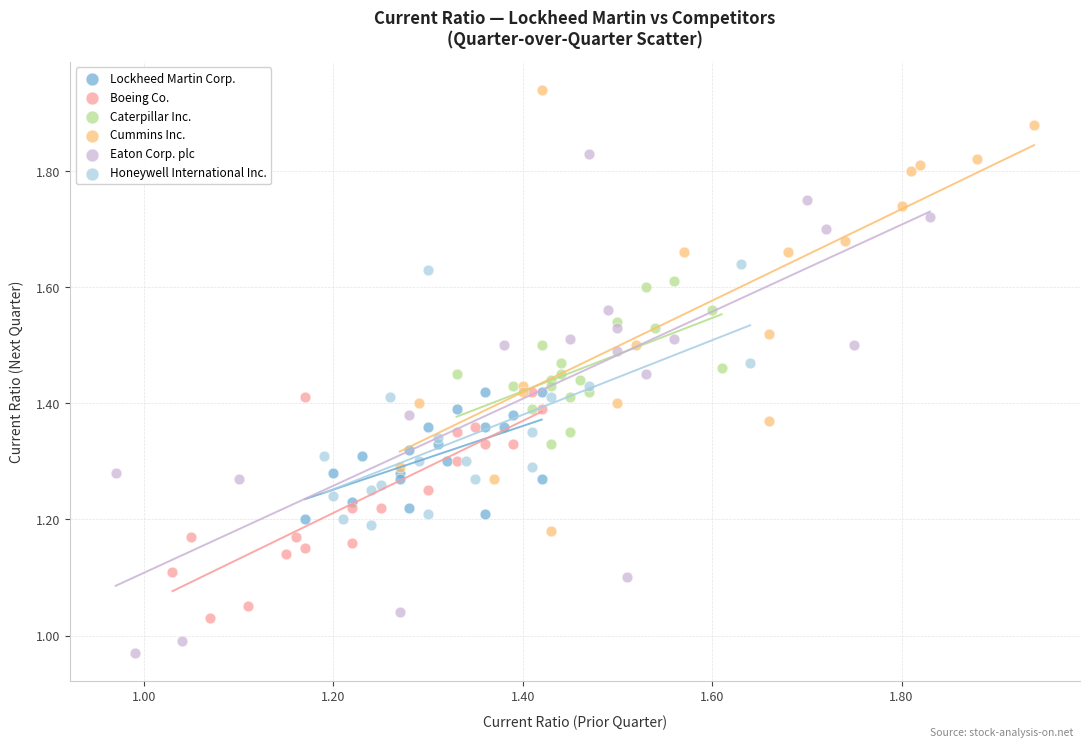

Which series has the largest Y range (max minus min)?

Eaton Corp. plc